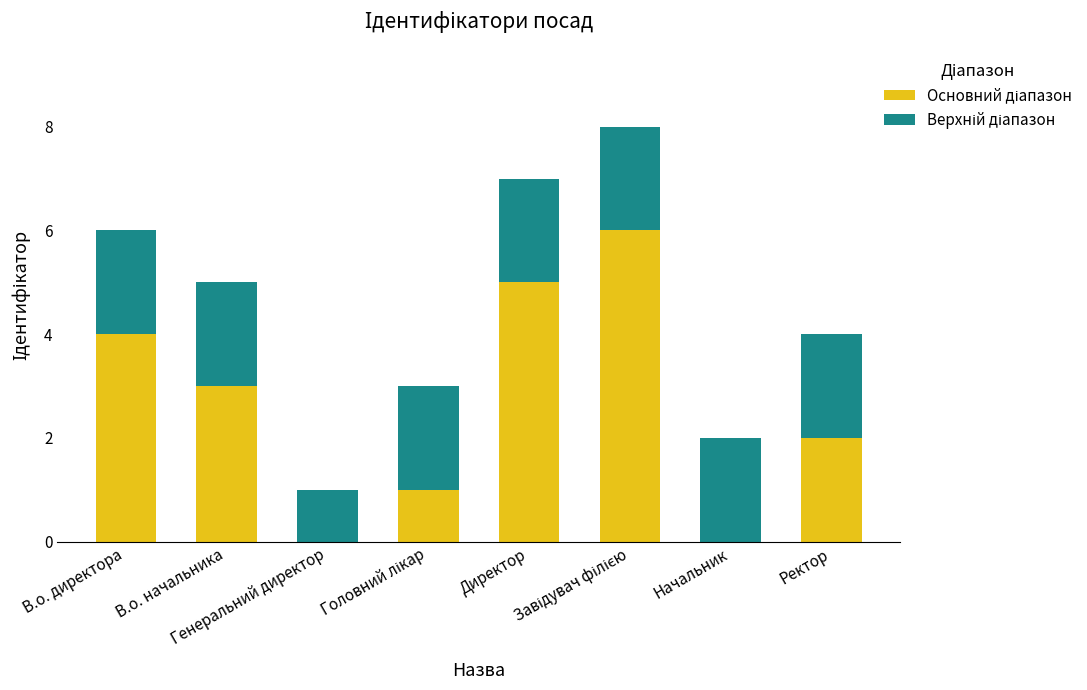

How many categories are shown in the chart?

8